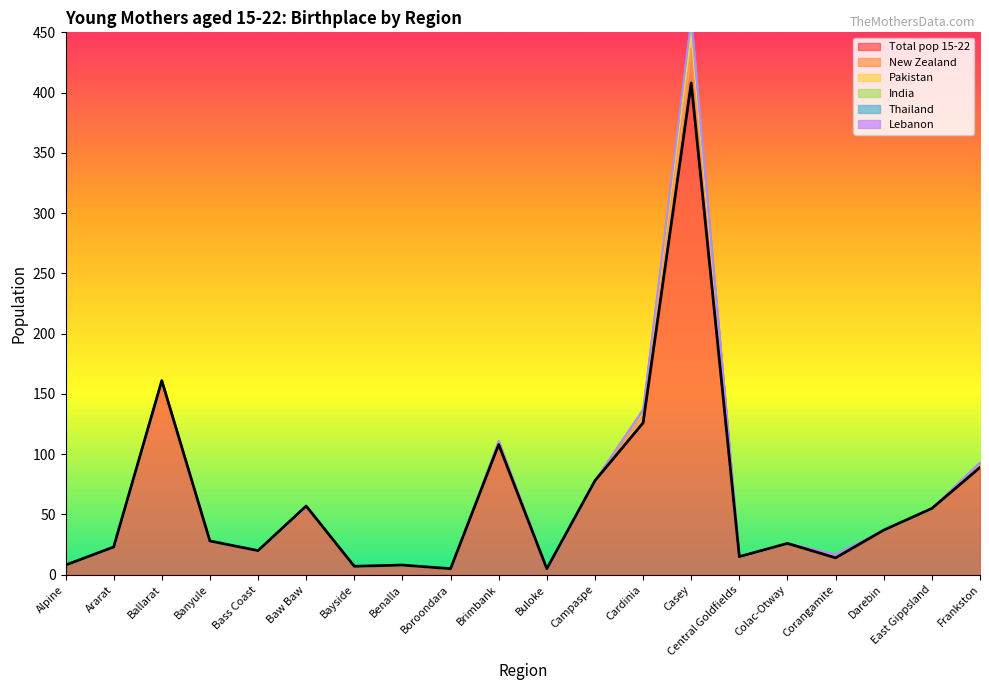

How many series are shown in this chart?

6